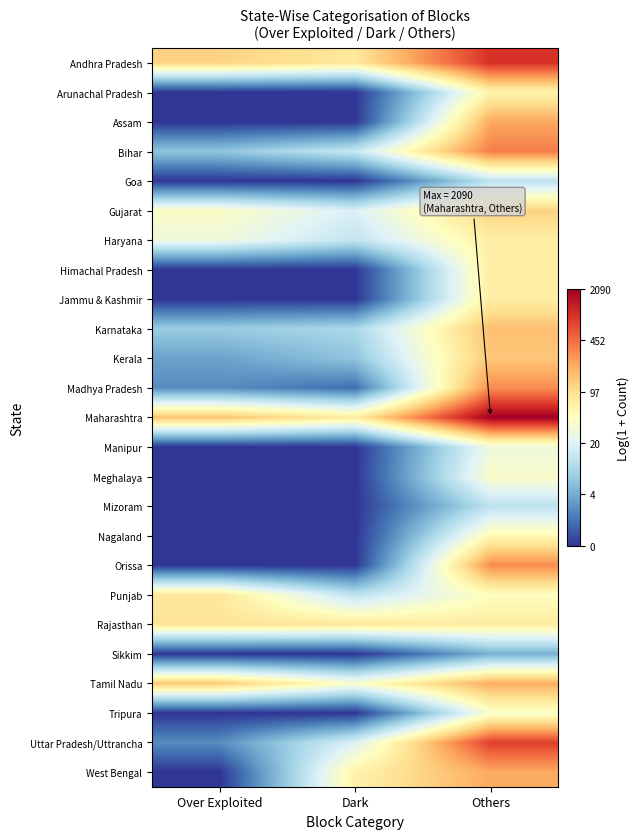

At how many categories does at least one series exceed 5?

2